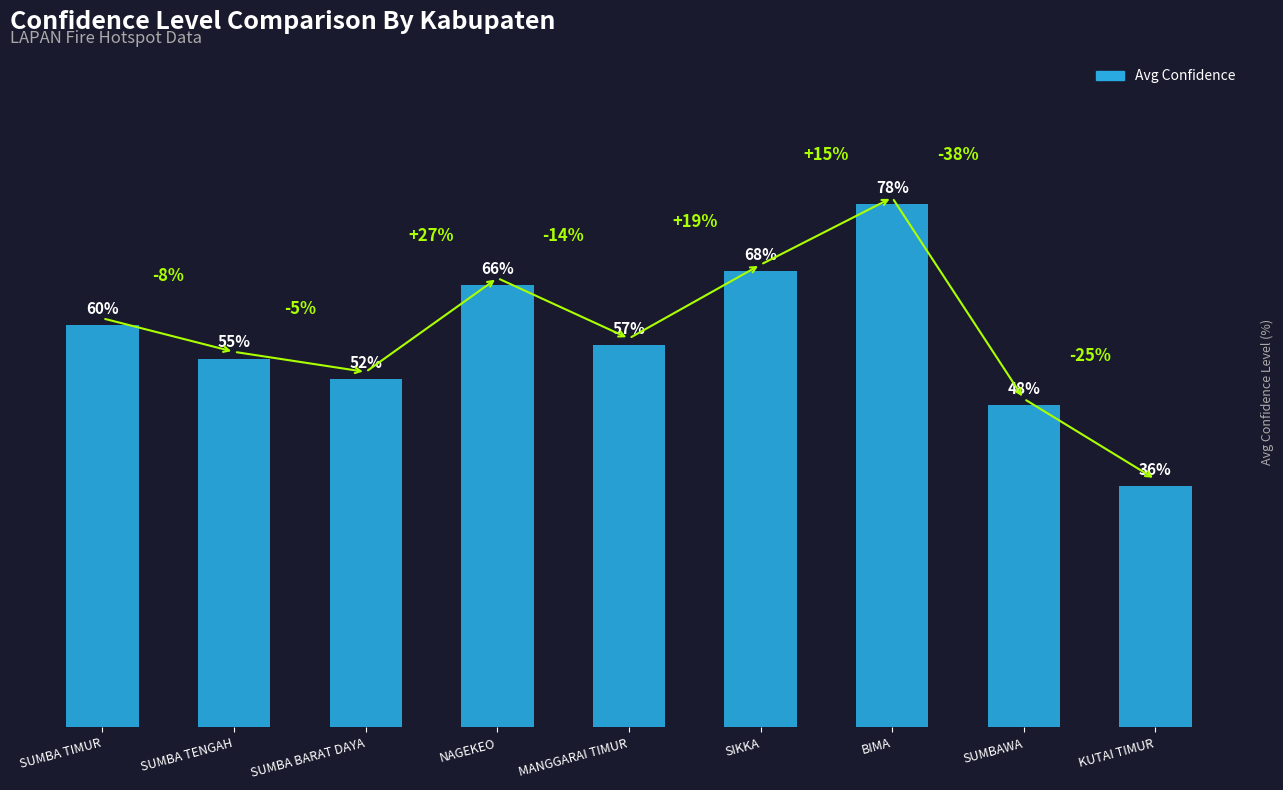

At which label does the data first exceed 57?

SUMBA TIMUR